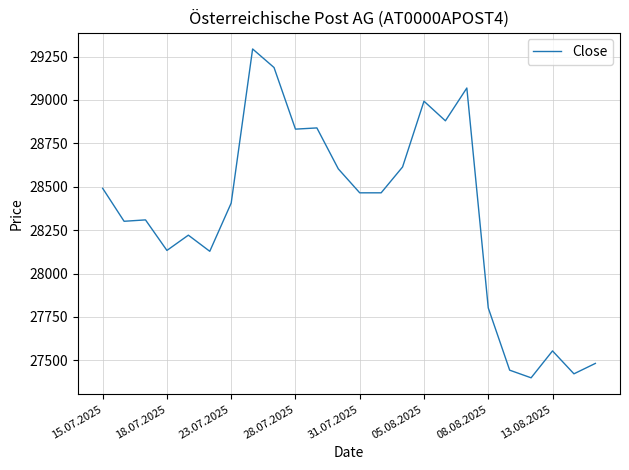

Is this an area chart (filled region under the line)?

No